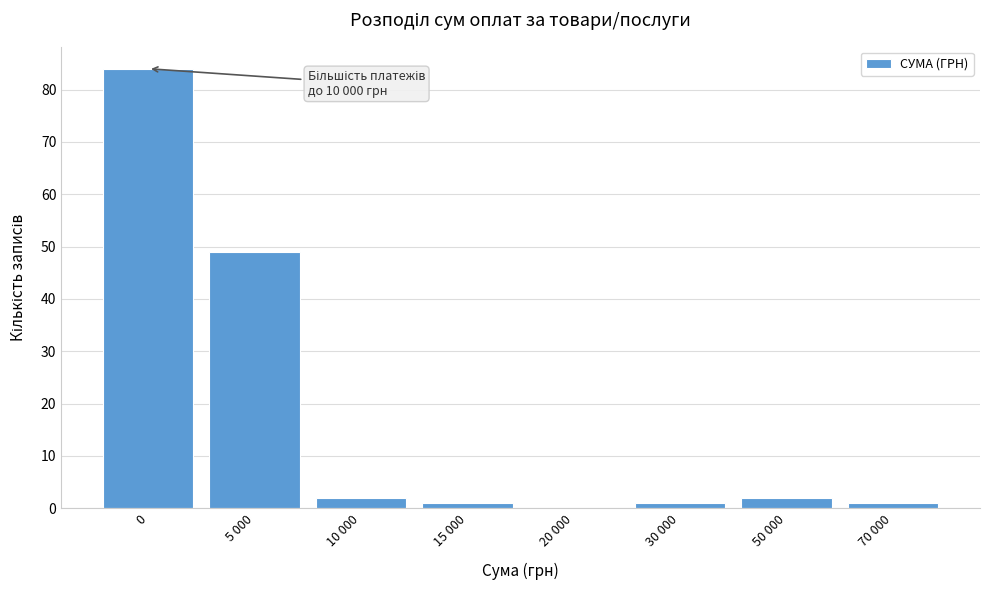

Reading right to left, extract all data points from this chart.

70 000=1	50 000=2	30 000=1	20 000=0	15 000=1	10 000=2	5 000=49	0=84